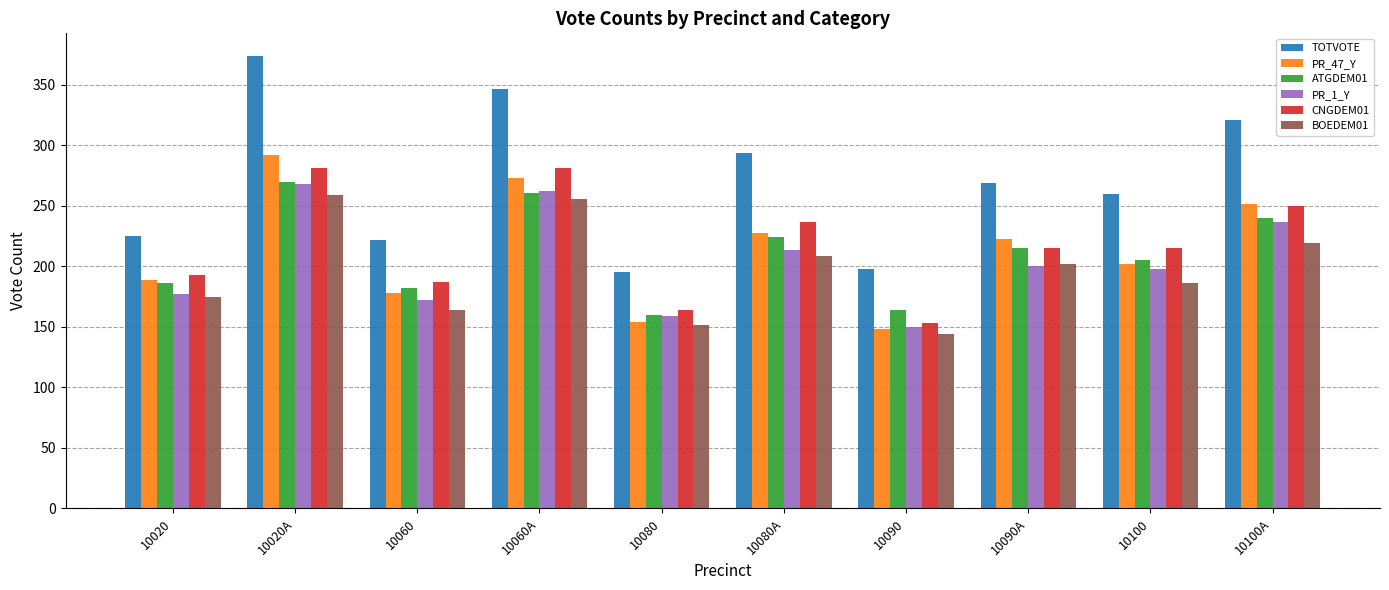

Reading left to right, list all the values displayed in this chart.

TOTVOTE: 225	374	222	347	195	294	198	269	260	321
PR_47_Y: 189	292	178	273	154	228	148	223	202	252
ATGDEM01: 186	270	182	261	160	224	164	215	205	240
PR_1_Y: 177	268	172	262	159	214	150	200	198	237
CNGDEM01: 193	281	187	281	164	237	153	215	215	250
BOEDEM01: 175	259	164	256	152	209	144	202	186	219